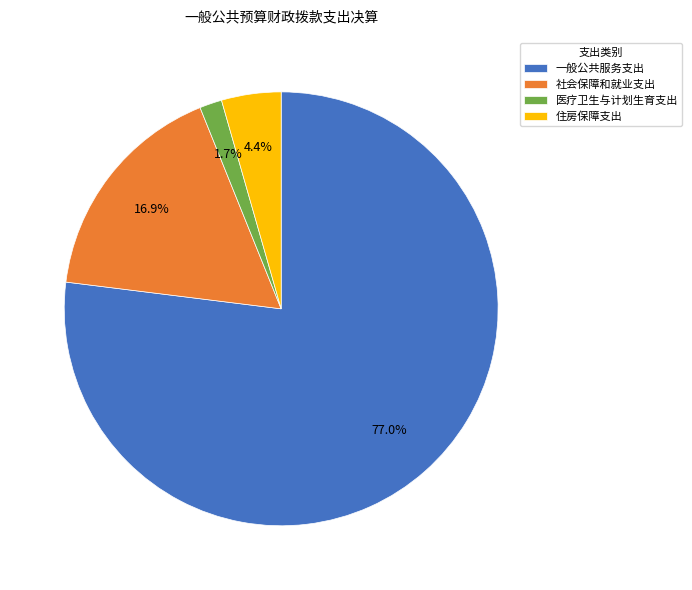

What percentage is the 住房保障支出 slice, to the nearest percent?

4%